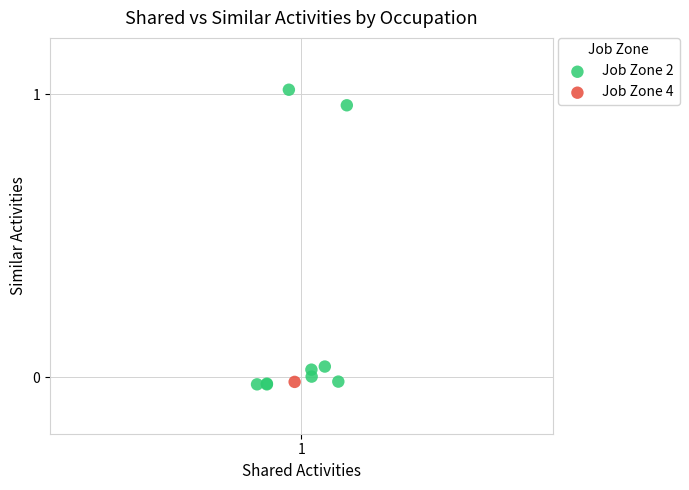

What are all the series names shown in the legend?

Job Zone 2, Job Zone 4